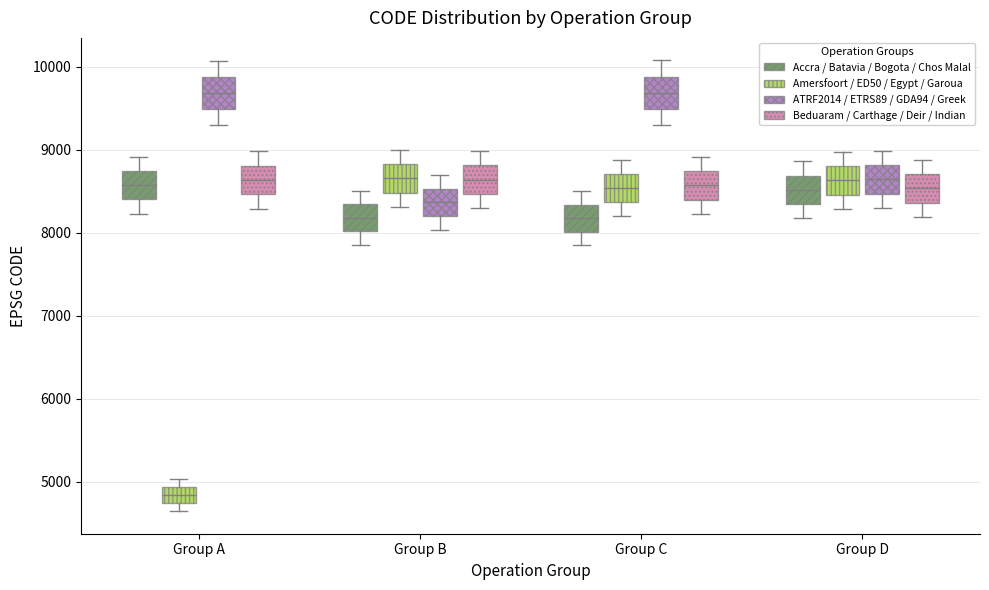

Reading left to right, read every box against the y-axis: the position of its median line, the range the box covers, and the ends of its whiskers. The values are not printed on the chart, so give them approximately, as read against the axis.

Group A (Accra / Batavia / Bogota / Chos Malal): median 8600, box 8400 to 8700, whiskers 8200 to 8900
Group A (Amersfoort / ED50 / Egypt / Garoua): median 4800, box 4700 to 4900, whiskers 4600 to 5000
Group A (ATRF2014 / ETRS89 / GDA94 / Greek): median 9700, box 9500 to 9900, whiskers 9300 to 10100
Group A (Beduaram / Carthage / Deir / Indian): median 8600, box 8500 to 8800, whiskers 8300 to 9000
Group B (Accra / Batavia / Bogota / Chos Malal): median 8200, box 8000 to 8300, whiskers 7900 to 8500
Group B (Amersfoort / ED50 / Egypt / Garoua): median 8700, box 8500 to 8800, whiskers 8300 to 9000
Group B (ATRF2014 / ETRS89 / GDA94 / Greek): median 8400, box 8200 to 8500, whiskers 8000 to 8700
Group B (Beduaram / Carthage / Deir / Indian): median 8600, box 8500 to 8800, whiskers 8300 to 9000
Group C (Accra / Batavia / Bogota / Chos Malal): median 8200, box 8000 to 8300, whiskers 7800 to 8500
Group C (Amersfoort / ED50 / Egypt / Garoua): median 8500, box 8400 to 8700, whiskers 8200 to 8900
Group C (ATRF2014 / ETRS89 / GDA94 / Greek): median 9700, box 9500 to 9900, whiskers 9300 to 10100
Group C (Beduaram / Carthage / Deir / Indian): median 8600, box 8400 to 8700, whiskers 8200 to 8900
Group D (Accra / Batavia / Bogota / Chos Malal): median 8500, box 8300 to 8700, whiskers 8200 to 8900
Group D (Amersfoort / ED50 / Egypt / Garoua): median 8600, box 8500 to 8800, whiskers 8300 to 9000
Group D (ATRF2014 / ETRS89 / GDA94 / Greek): median 8600, box 8500 to 8800, whiskers 8300 to 9000
Group D (Beduaram / Carthage / Deir / Indian): median 8500, box 8400 to 8700, whiskers 8200 to 8900